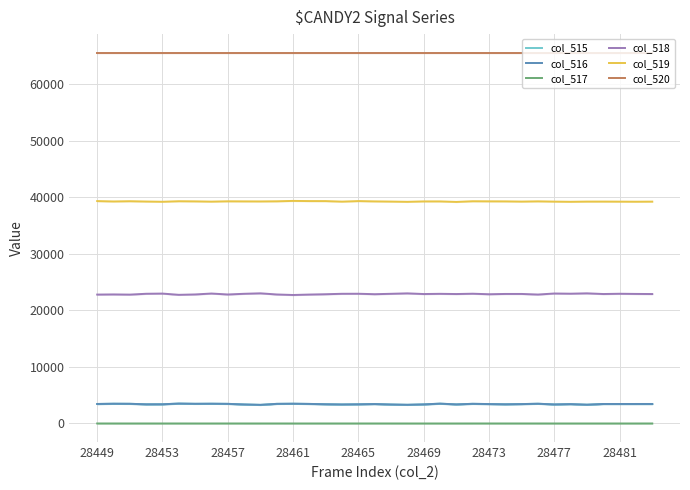

Reading right to left, extract all data points from this chart.

col_515: 3449	3447	3447	3446	3321	3421	3368	3490	3429	3392	3434	3476	3374	3504	3374	3303	3355	3437	3392	3363	3401	3457	3493	3470	3292	3363	3470	3493	3478	3519	3395	3388	3479	3491	3449
col_516: 3447	3447	3447	3446	3321	3421	3368	3489	3427	3391	3432	3475	3374	3504	3374	3303	3354	3435	3391	3362	3400	3457	3493	3468	3291	3362	3468	3493	3478	3518	3395	3387	3479	3490	3447
col_517: 2	0	0	0	0	0	0	1	2	1	2	1	0	0	0	0	1	2	1	1	1	0	0	2	1	1	2	0	0	1	0	1	0	1	2
col_518: 22878	22896	22925	22879	23000	22936	22970	22788	22892	22892	22840	22933	22877	22914	22877	22995	22918	22848	22927	22920	22843	22785	22708	22799	23001	22920	22799	22965	22804	22737	22957	22923	22775	22807	22782
col_519: 39208	39192	39205	39216	39214	39178	39210	39257	39214	39251	39261	39276	39154	39247	39247	39172	39216	39250	39305	39207	39300	39305	39334	39266	39242	39251	39266	39207	39253	39279	39183	39224	39281	39237	39304
col_520: 65535	65535	65535	65535	65535	65535	65535	65535	65535	65535	65535	65535	65535	65535	65535	65535	65535	65535	65535	65535	65535	65535	65535	65535	65535	65535	65535	65535	65535	65535	65535	65535	65535	65535	65535